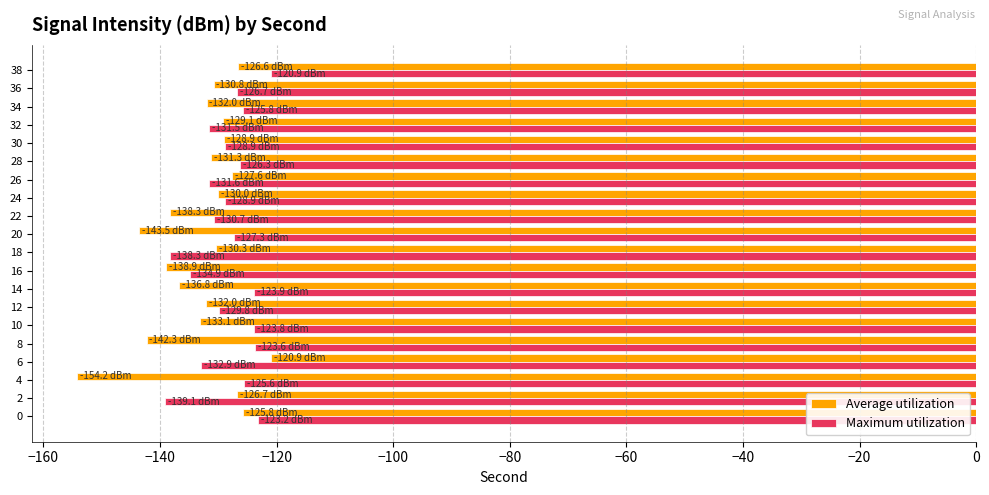

What is the difference between the maximum and minimum values in the Maximum utilization series?

18.2